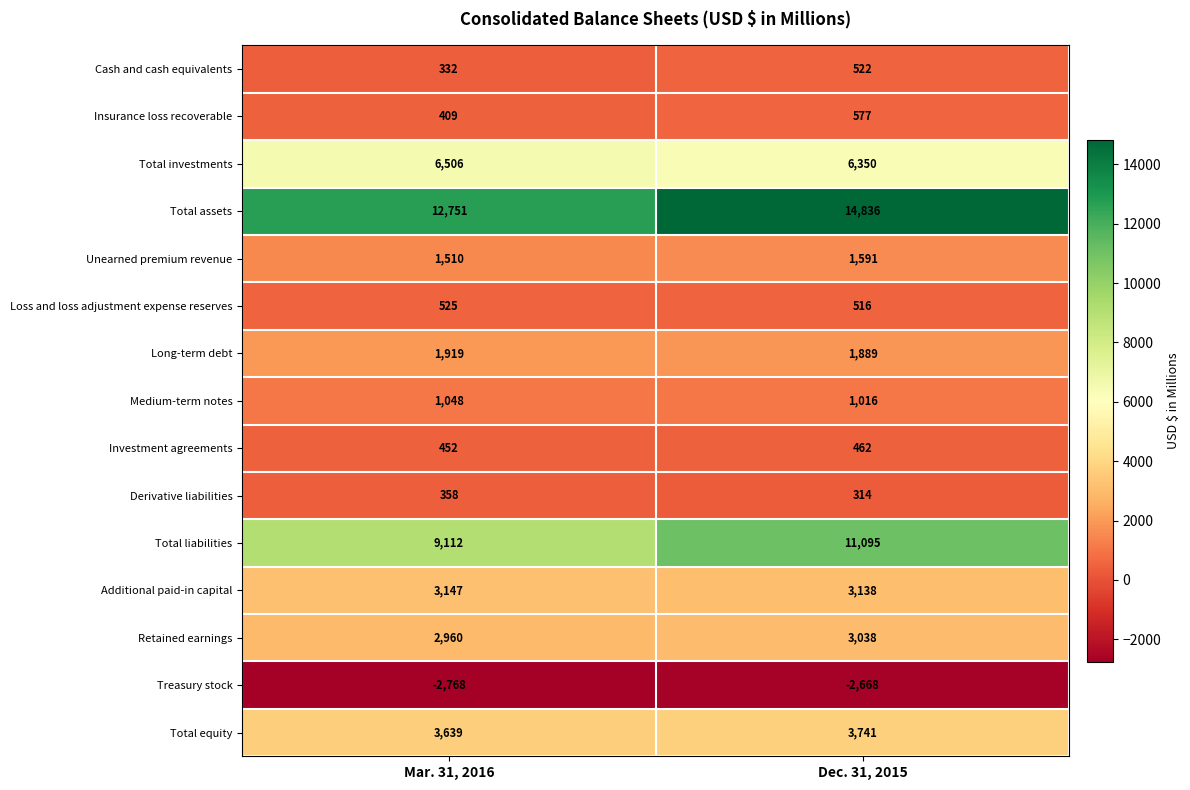

At which category does the chart reach its minimum across all series?

Mar. 31, 2016